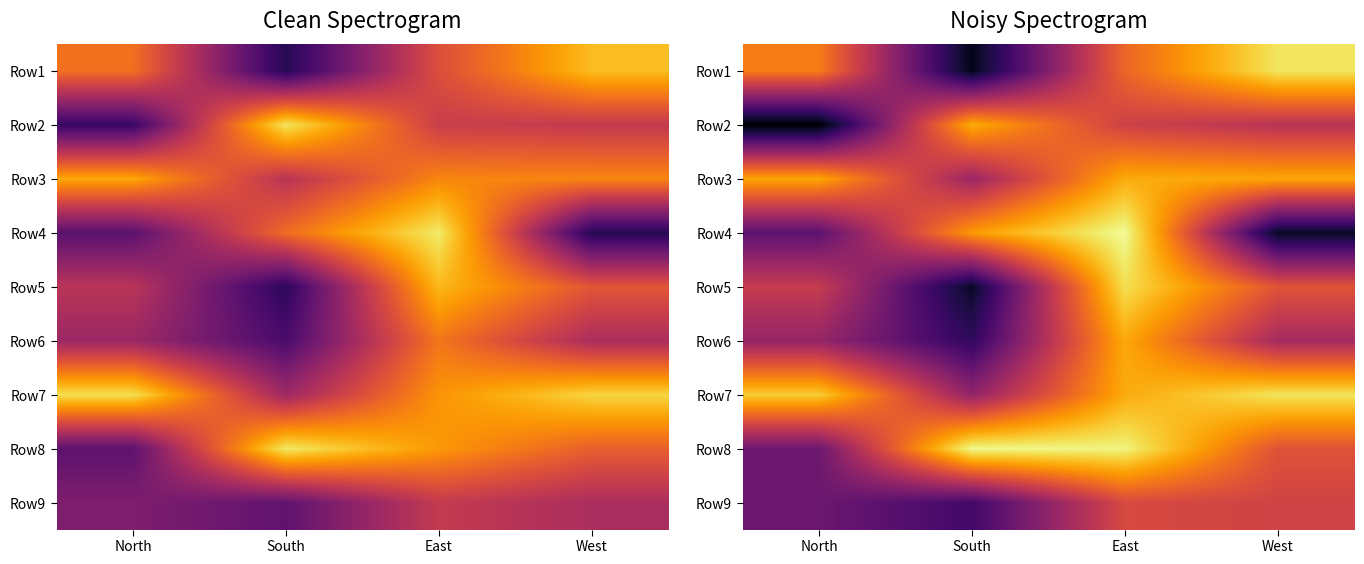

How many values in the Row4 series exceed 698?

2